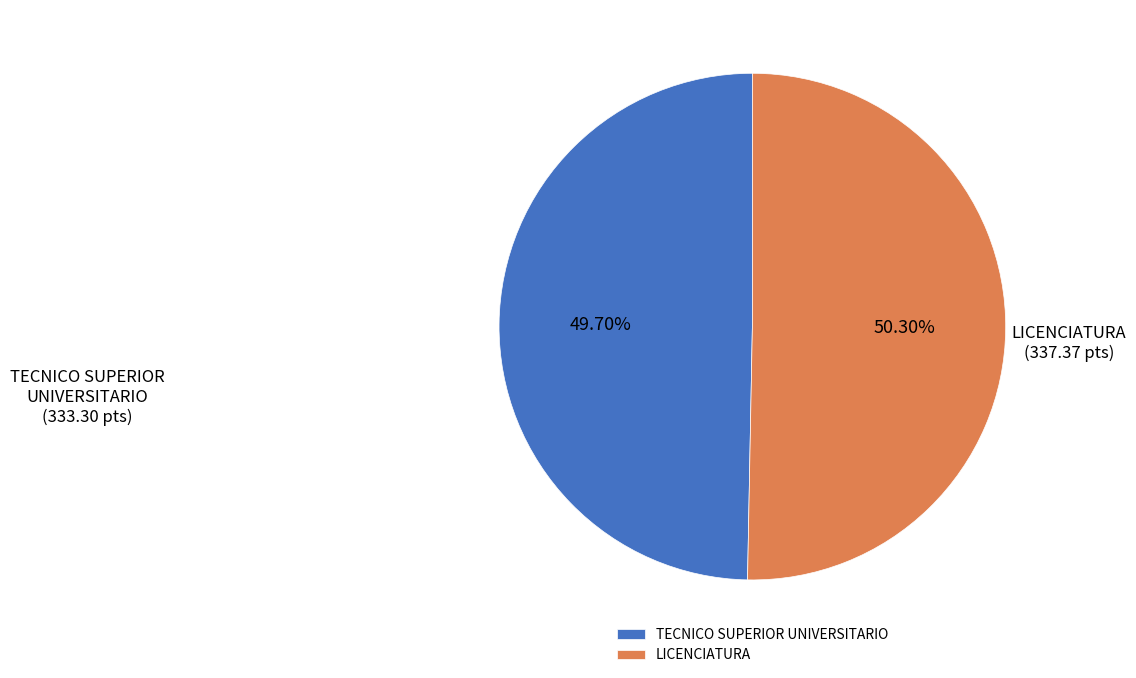

Is it true that LICENCIATURA is 51% of the pie?

True